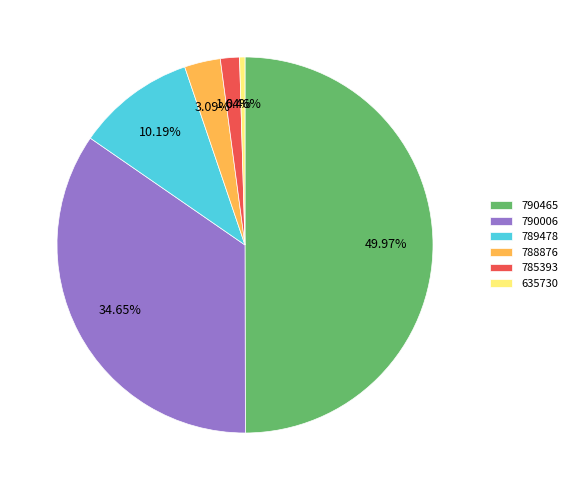

What percentage is the 785393 slice, to the nearest percent?

2%